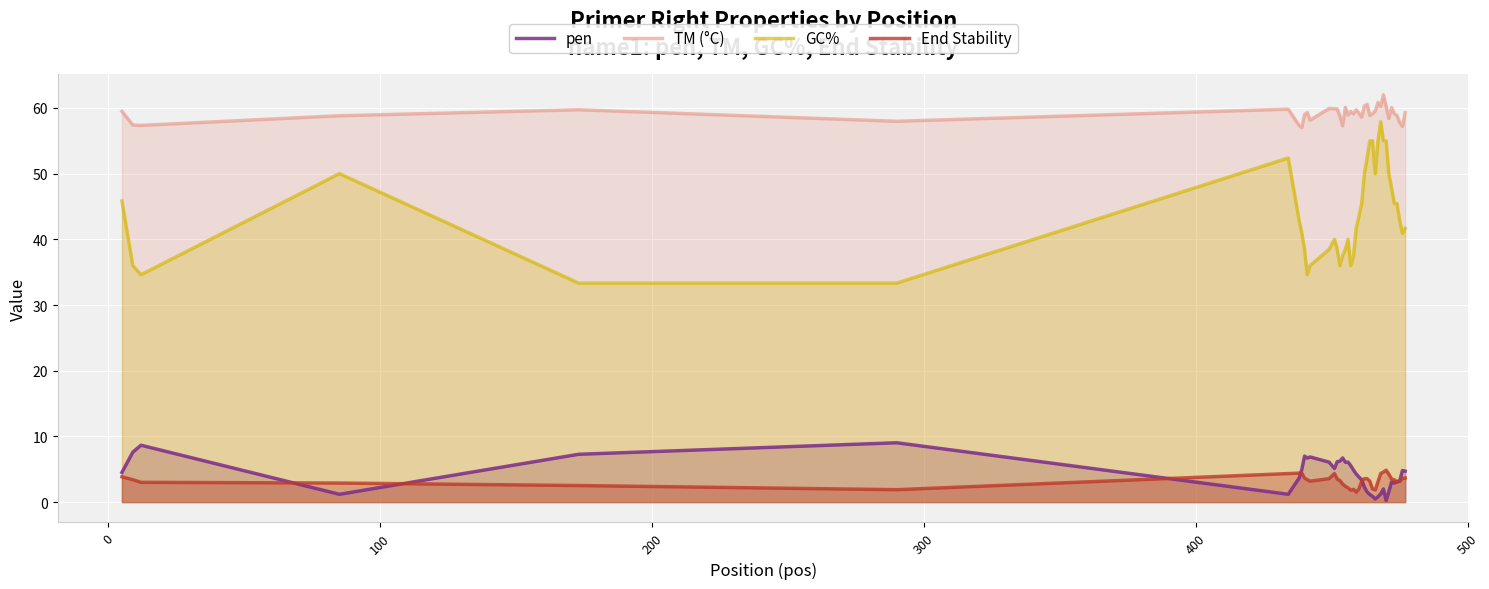

At how many categories does at least one series exceed 49?

40